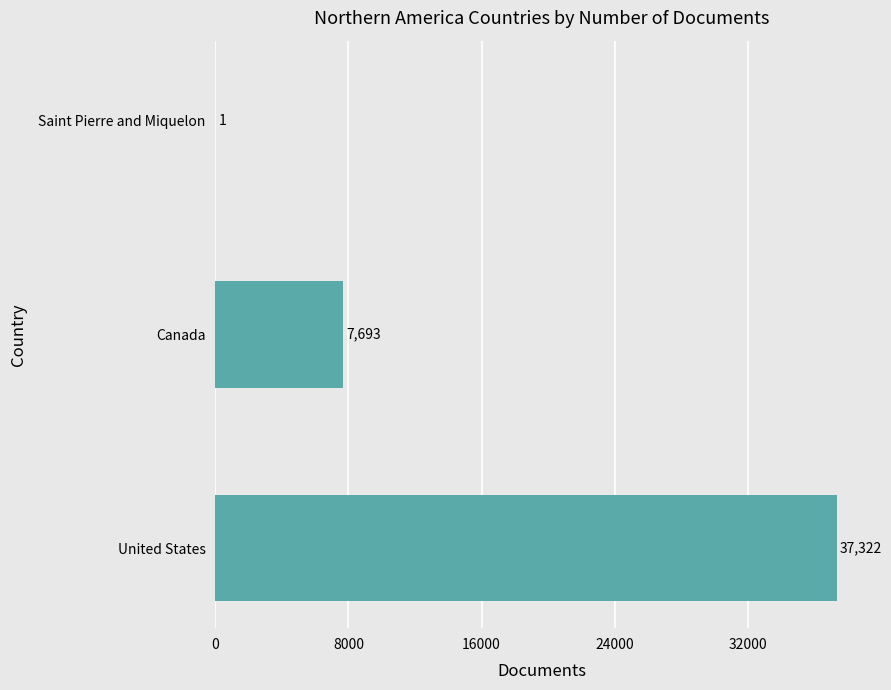

What is the approximate value at Canada?

7693